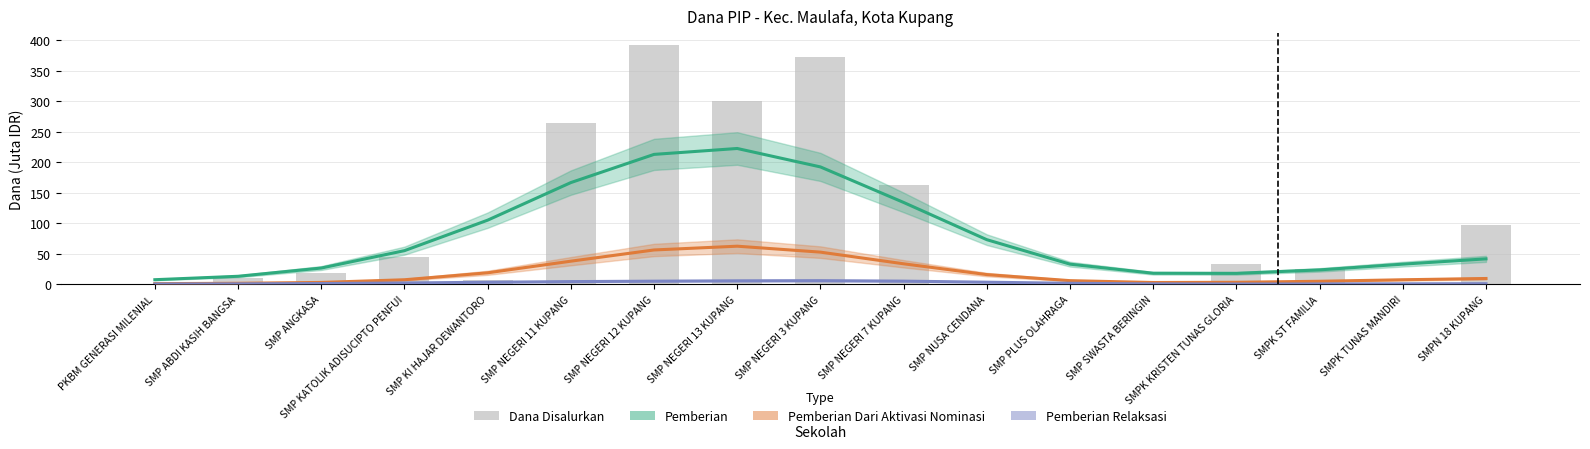

Is it true that Dana Disalurkan equals 18.7 at SMPK KRISTEN TUNAS GLORIA?

False